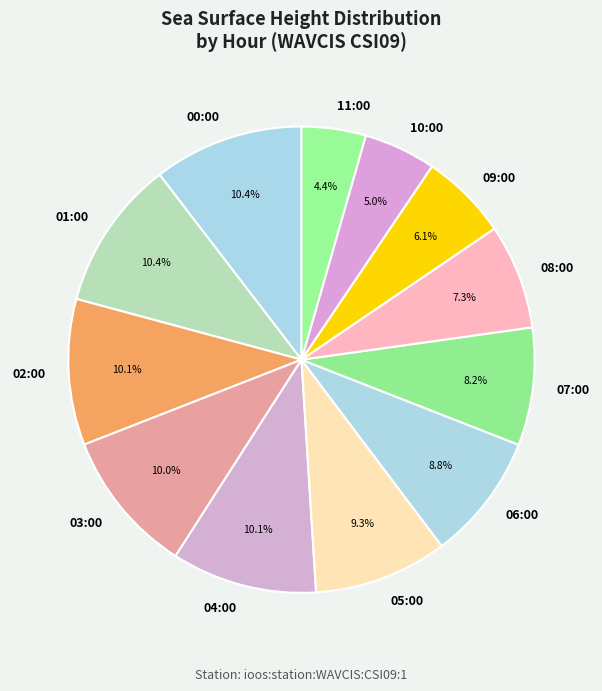

How many slices are in this pie chart?

12